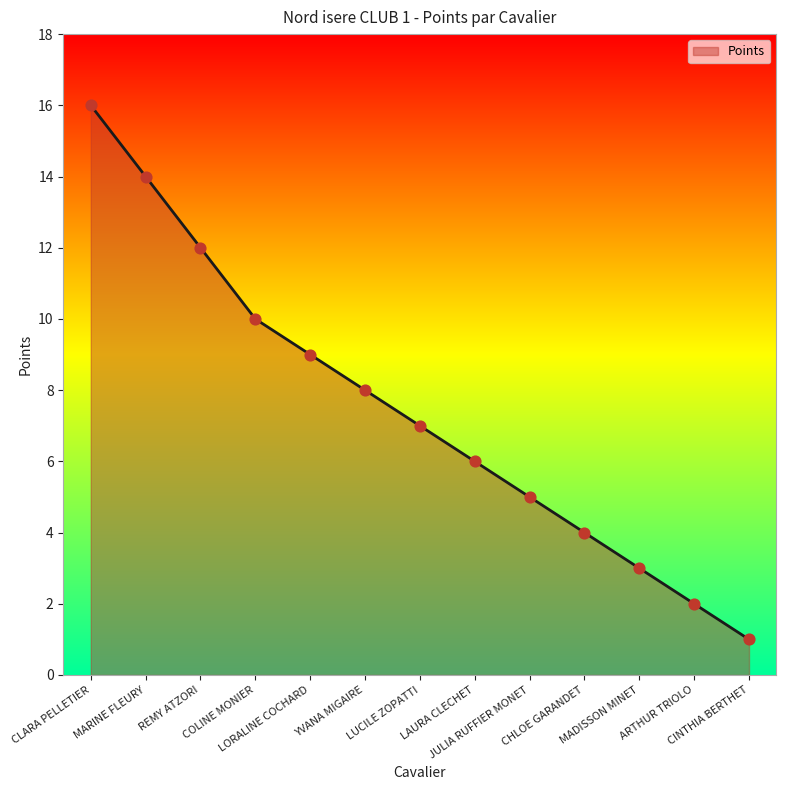

What is the change in value from REMY ATZORI to LAURA CLECHET?

-6